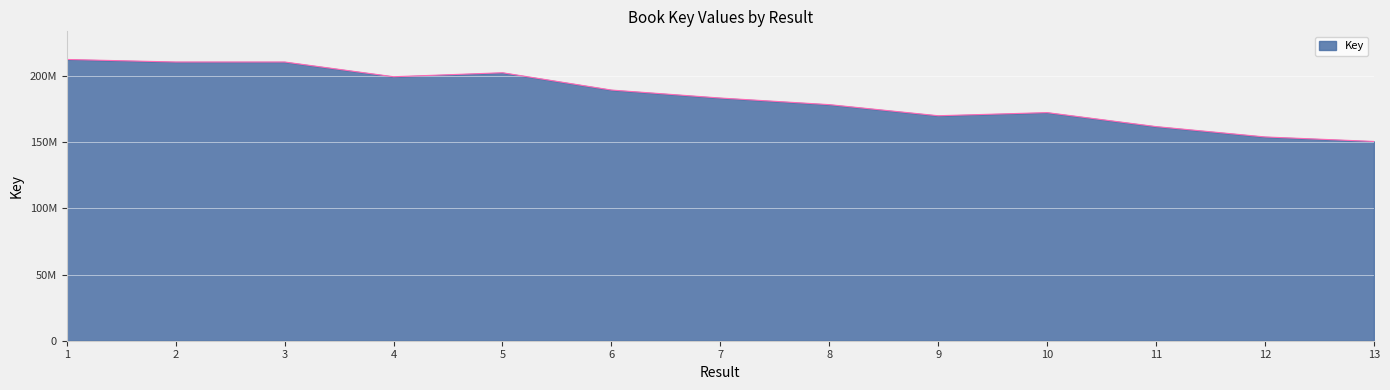

Rank the categories by value from lowest to highest.

13, 12, 11, 9, 10, 8, 7, 6, 4, 5, 3, 2, 1